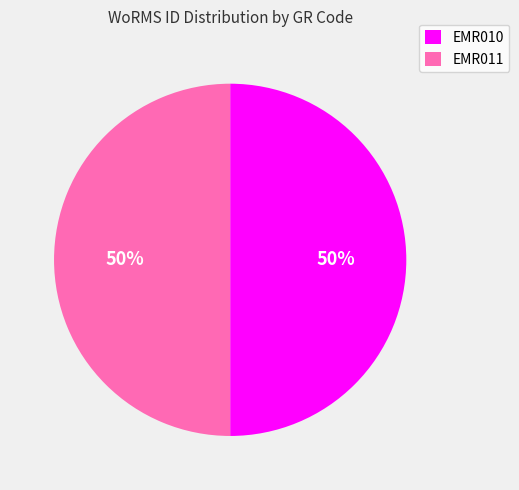

Approximately how many times larger is the value at EMR011 compared to EMR010?

1.0